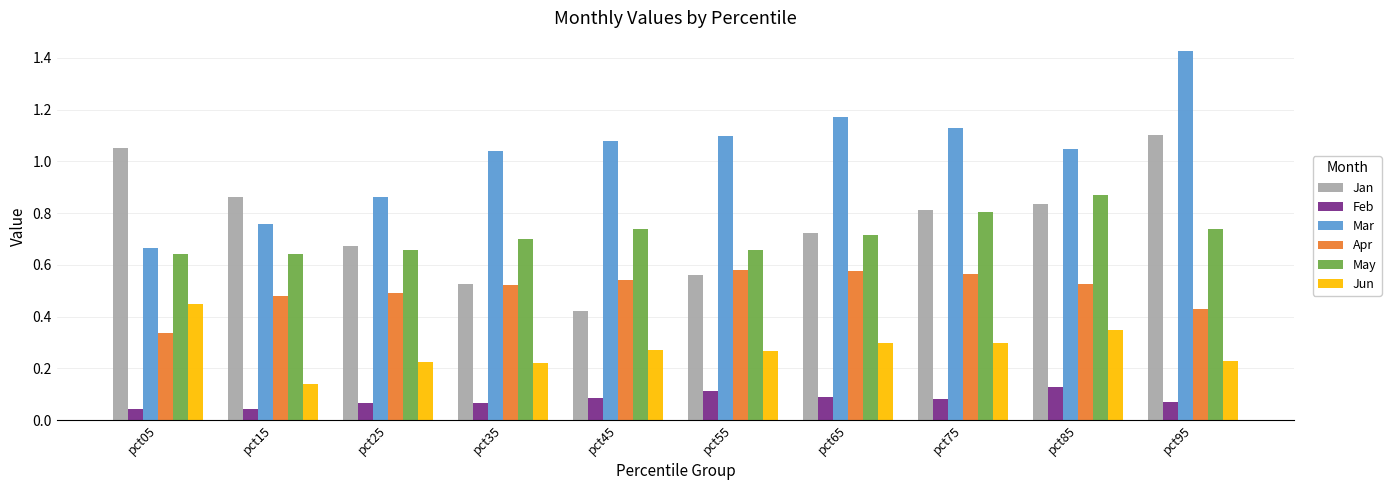

Is the value of Apr at pct65 greater than the value of Feb at pct05?

Yes